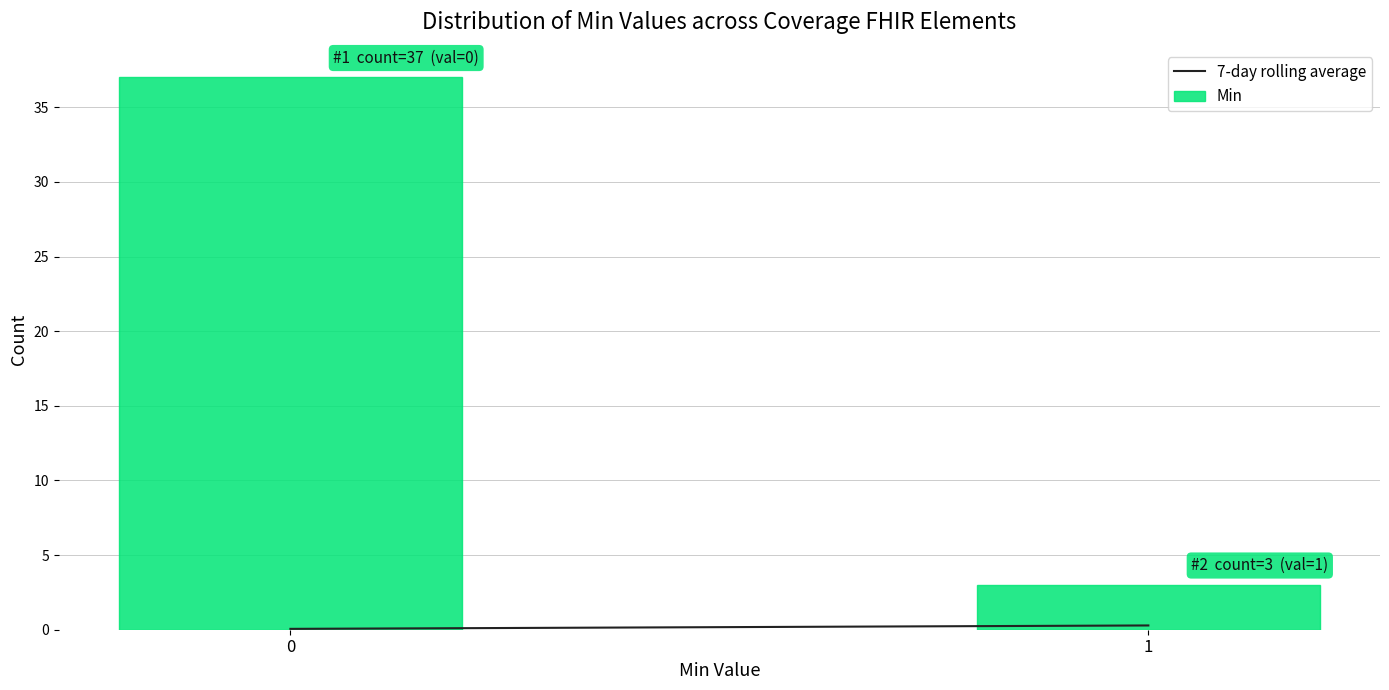

Reading right to left, what are all the values shown in this chart?

3	37